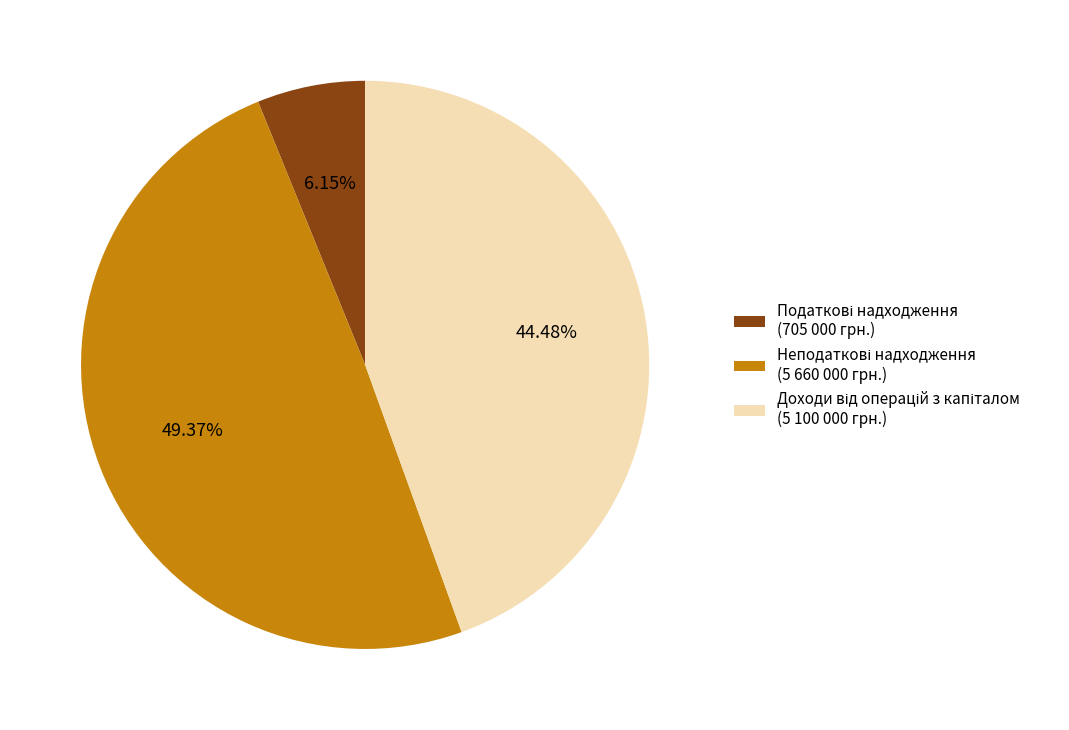

Is there a majority slice in this chart?

No